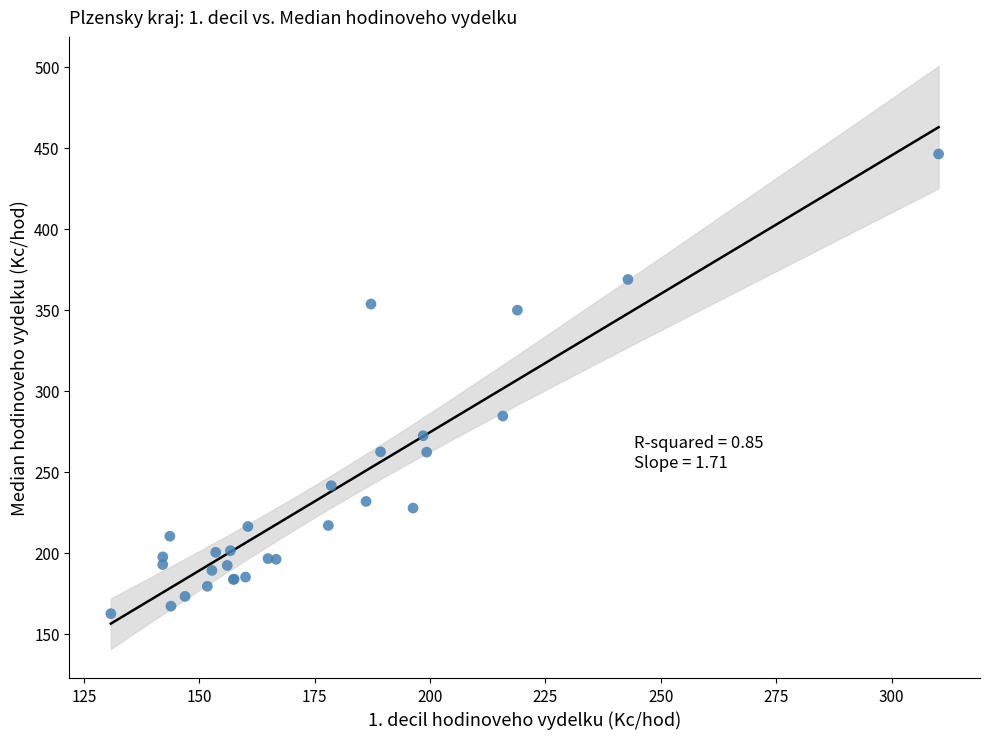

What Y value in the scatter plot is closest to 304?

284.3